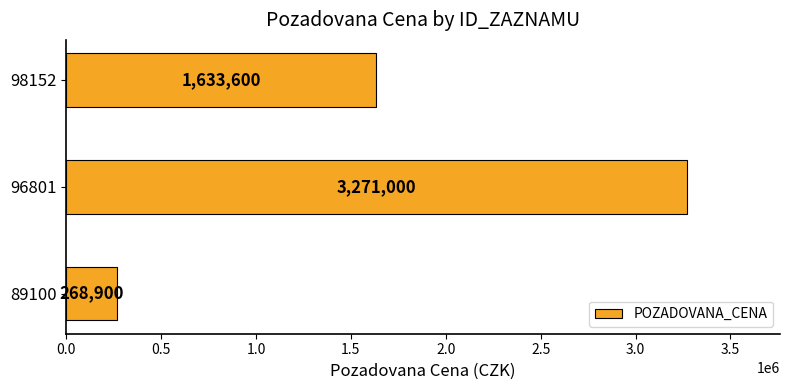

Reading top to bottom, list all the values displayed in this chart.

98152=1633600	96801=3271000	89100=268900